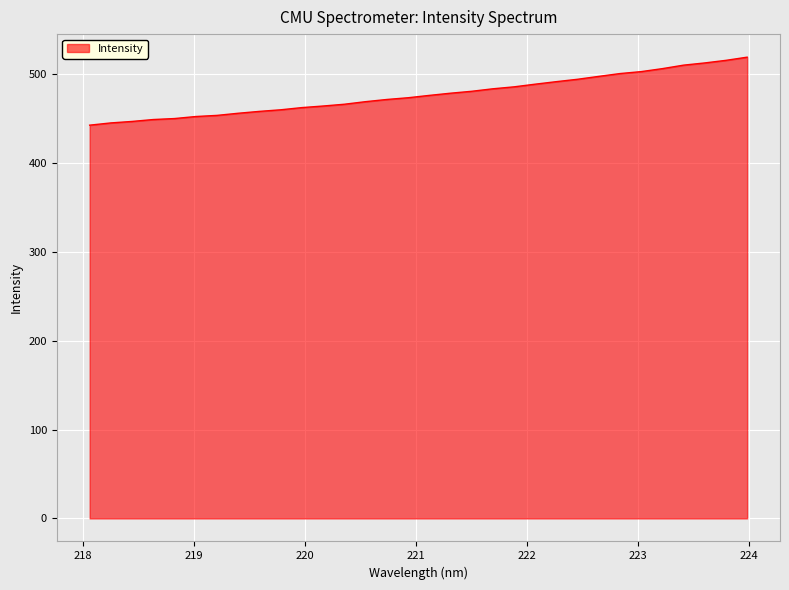

What is the greatest value displayed?

519.4